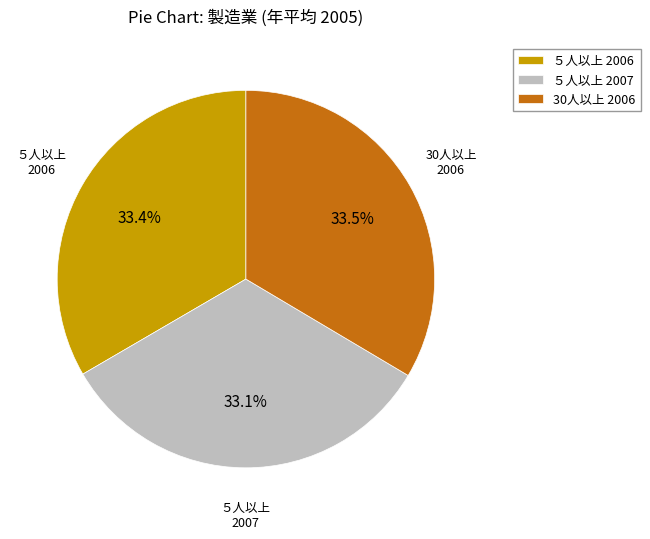

To the nearest percent, what is the difference between the largest and smallest slice percentages?

0%